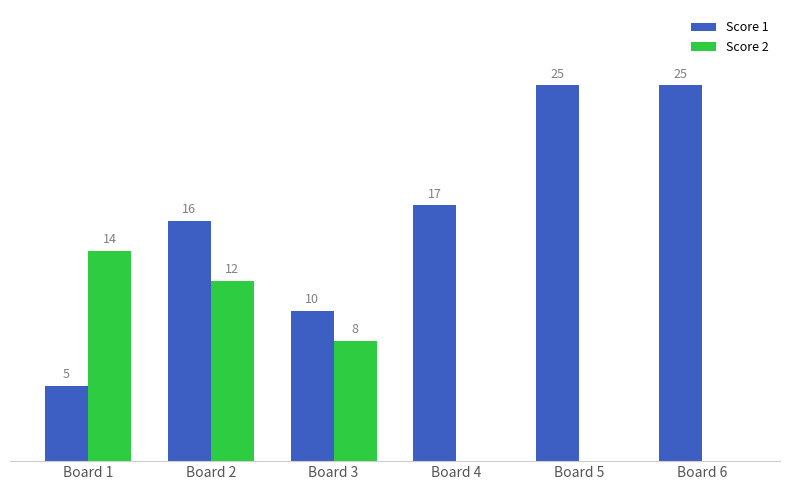

Which series has the widest spread of values?

Score 1